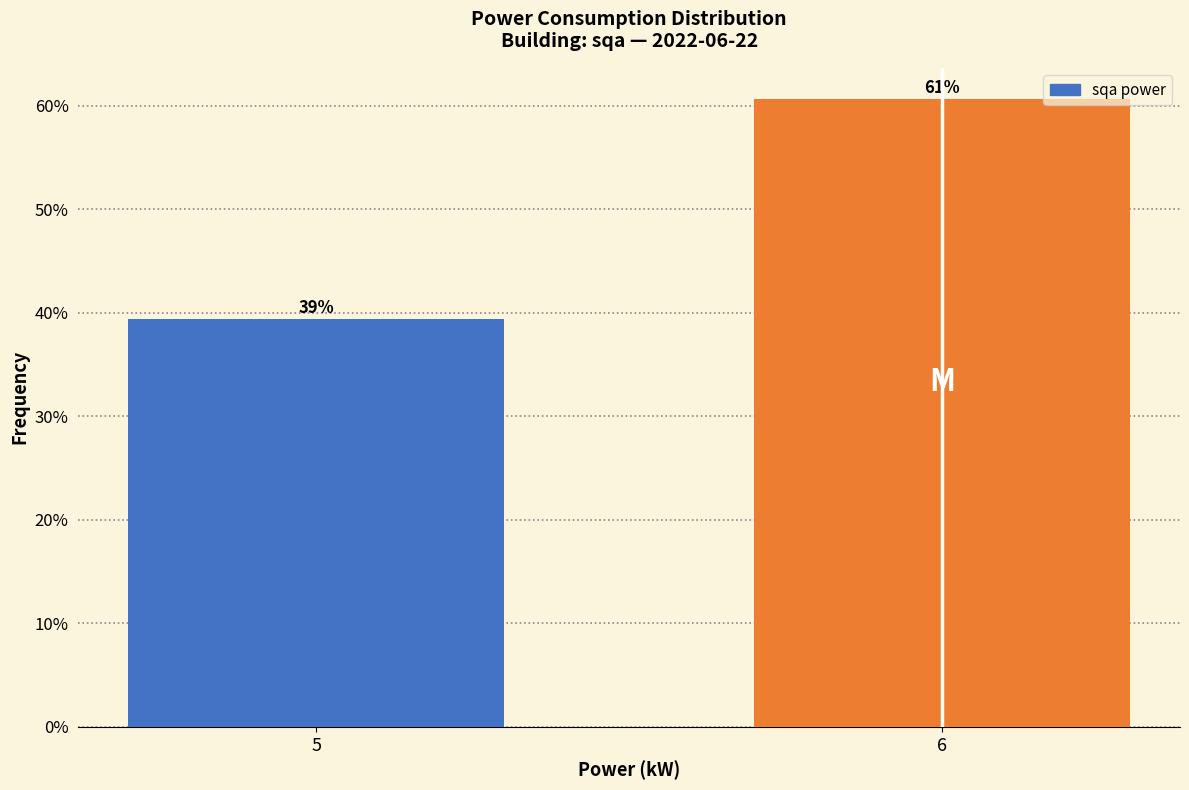

Does the chart contain any negative values?

No